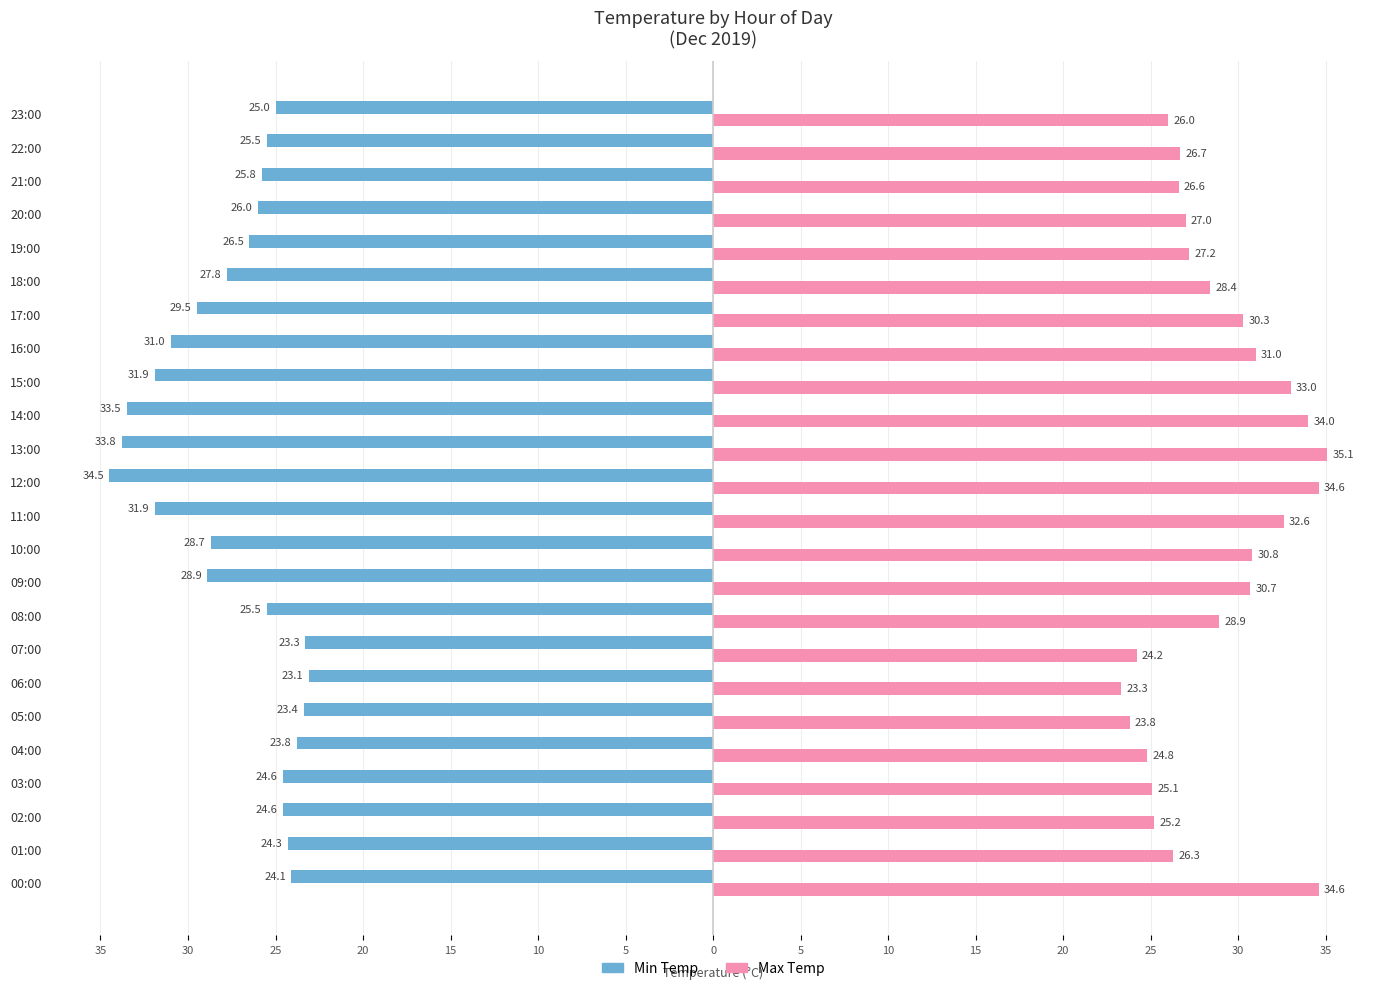

At which label is Min Temp closest to -28?

18